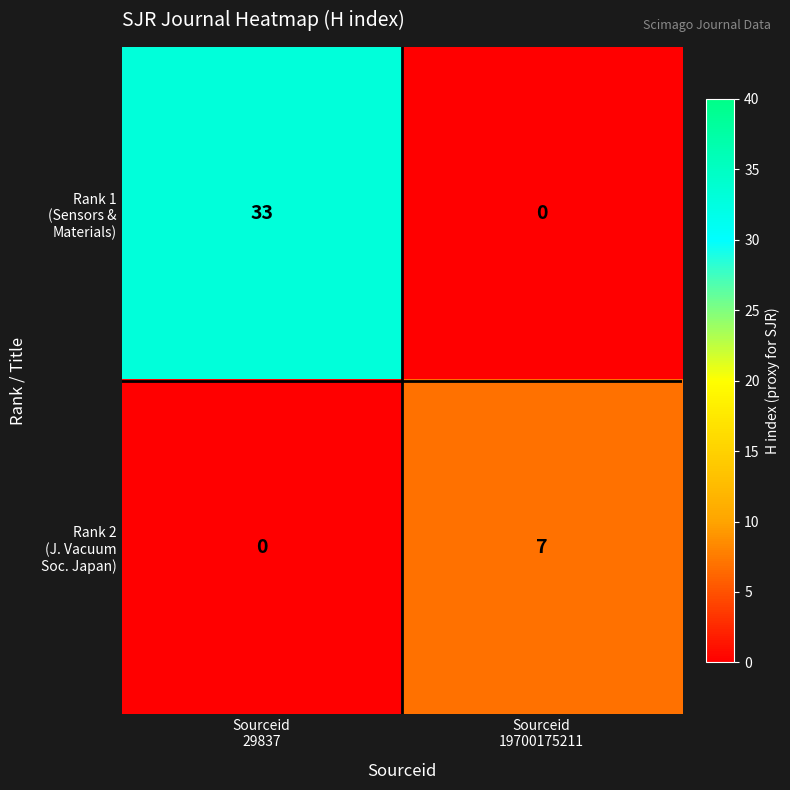

What is the maximum value shown in the chart?

33